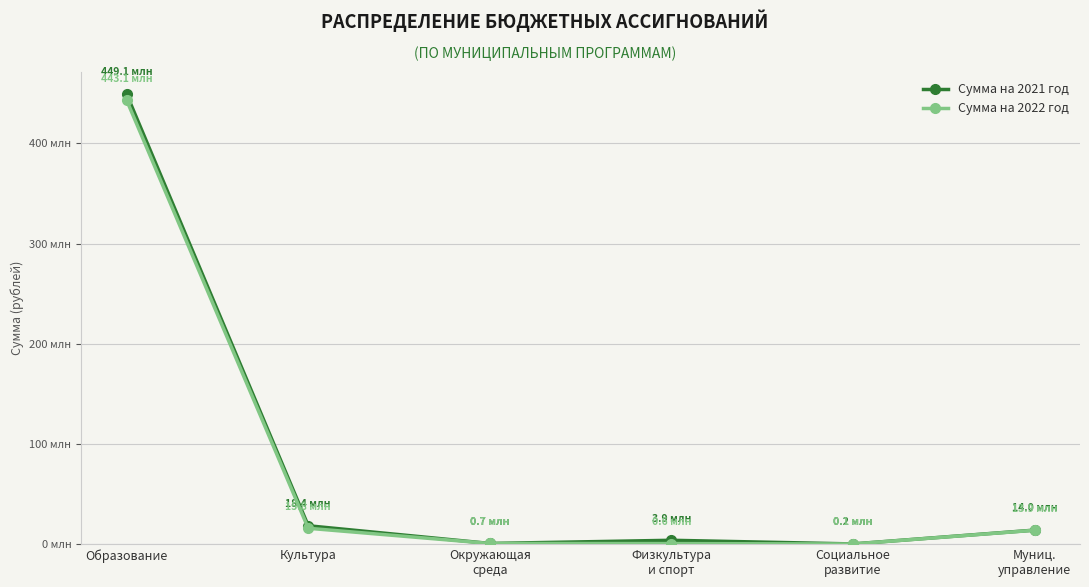

True or false: Сумма на 2021 год has more than 0 points higher than both neighbors.

True